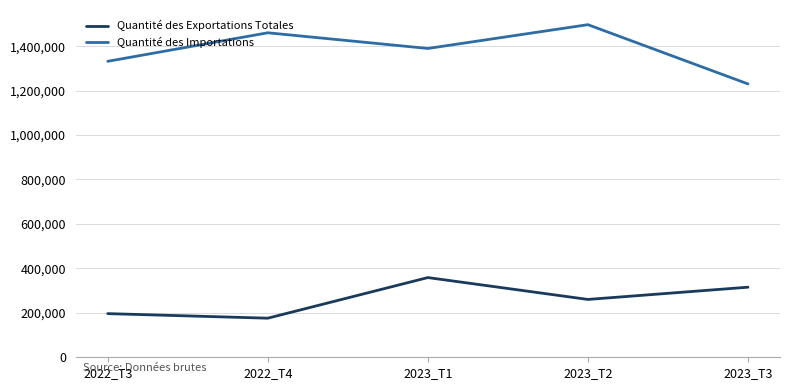

Where is the first local maximum for Quantité des Importations?

2022_T4